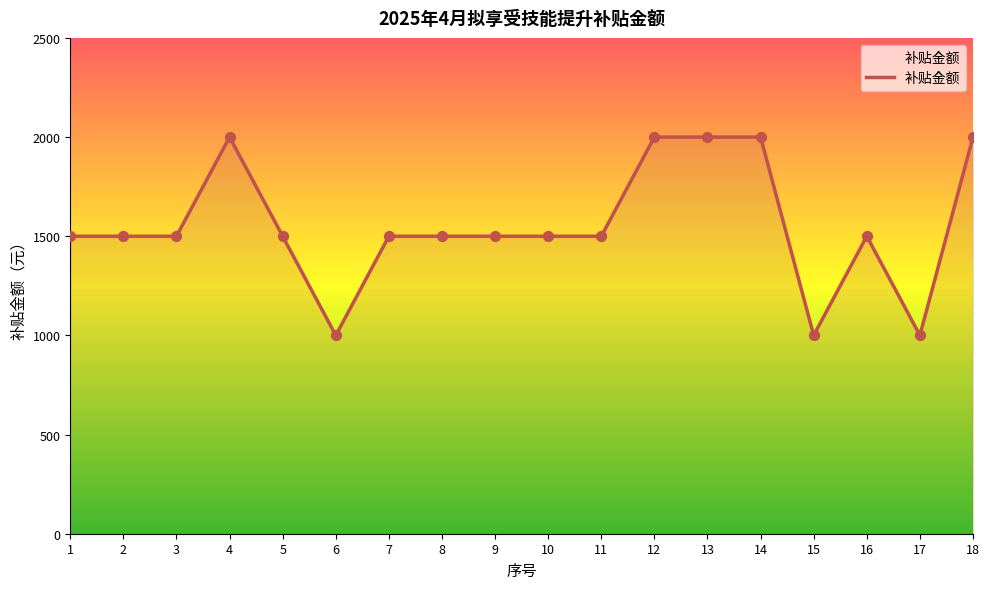

What is the ratio of the value at 18 to the value at 2?

1.3